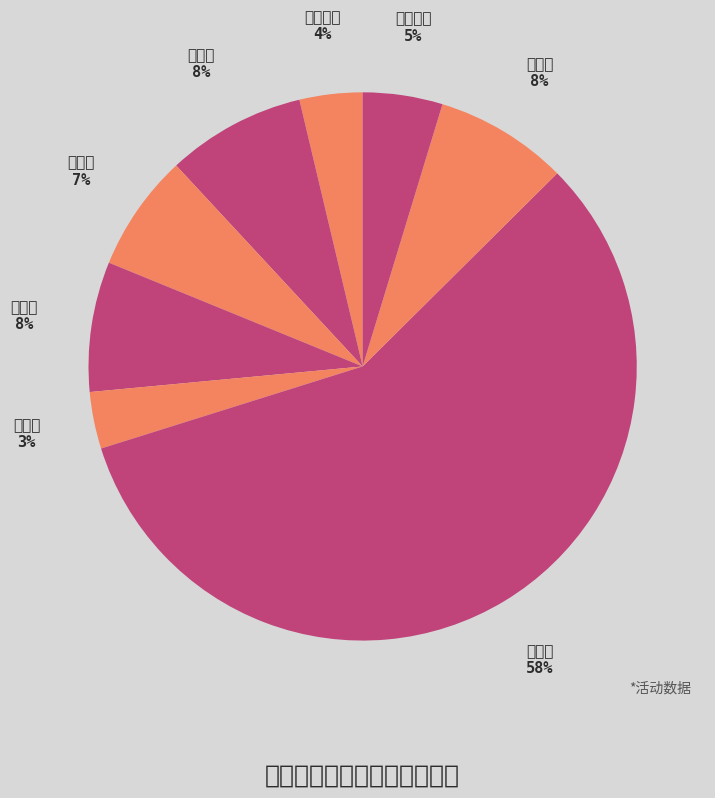

Is it true that 旗舰片 is 65% of the pie?

False